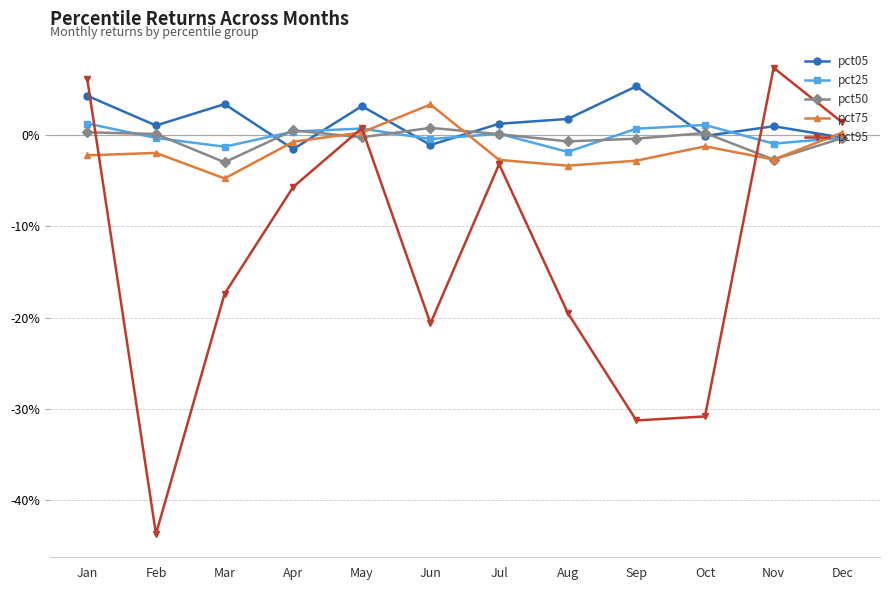

Which series has the largest range (max minus min)?

pct95